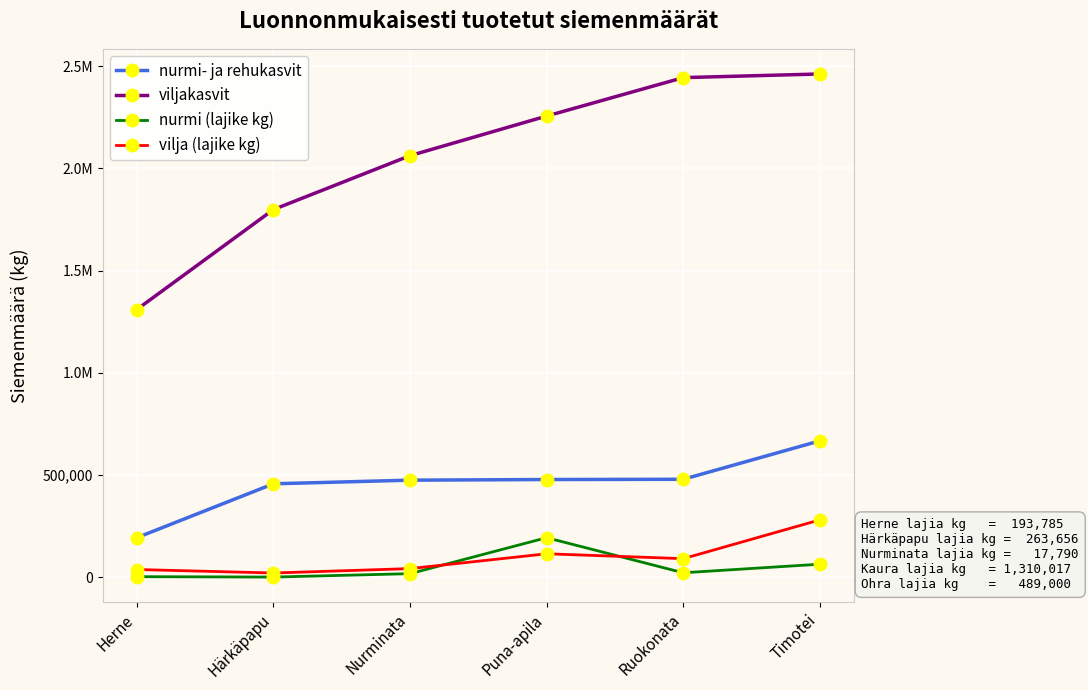

Reading left to right, list all the values displayed in this chart.

nurmi- ja rehukasvit: 193785	457441	475231	478297	479457	667430
viljakasvit: 1310017	1799017	2062673	2256458	2444431	2462221
nurmi (lajike kg): 3066	1160	17790	193785	22200	64076
vilja (lajike kg): 38125	21000	42560	115086	91200	280800